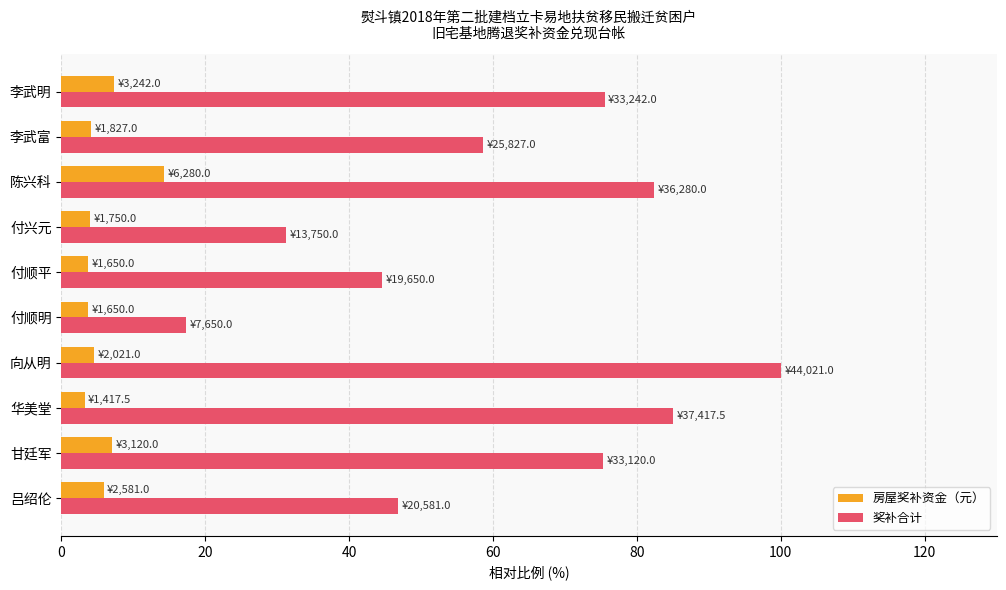

True or false: 奖补合计 has a value of 14.8 at 李武富.

False